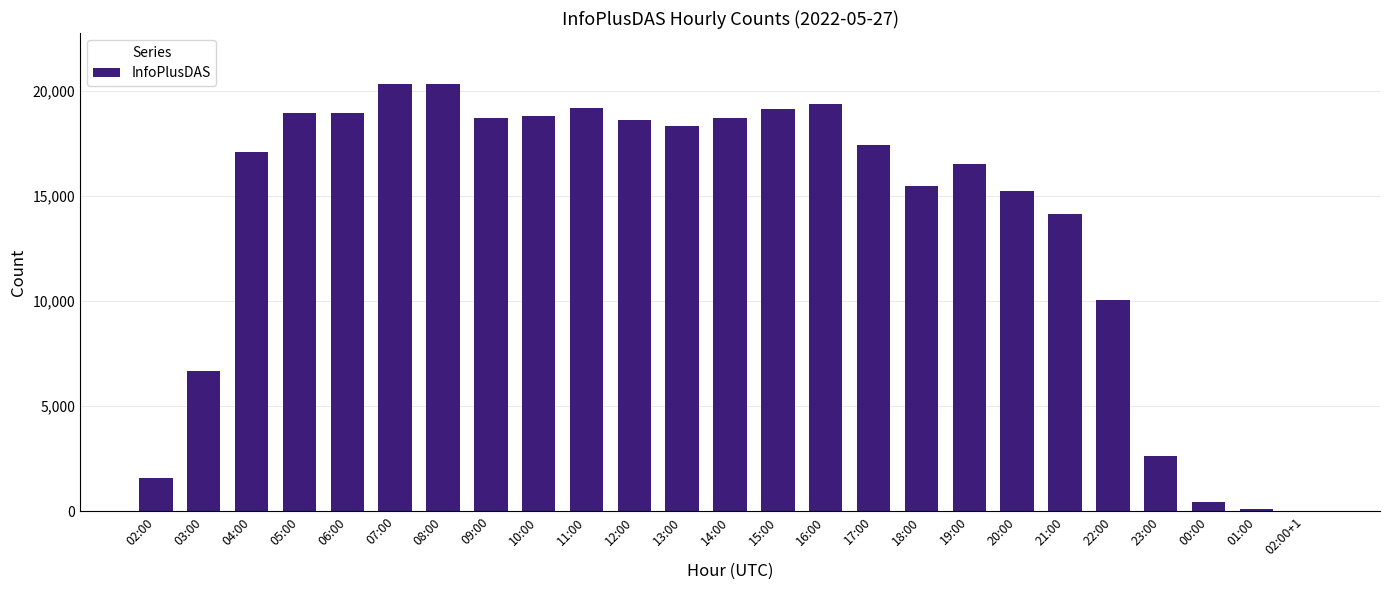

The value at 20:00 is 15220. True or false?

True